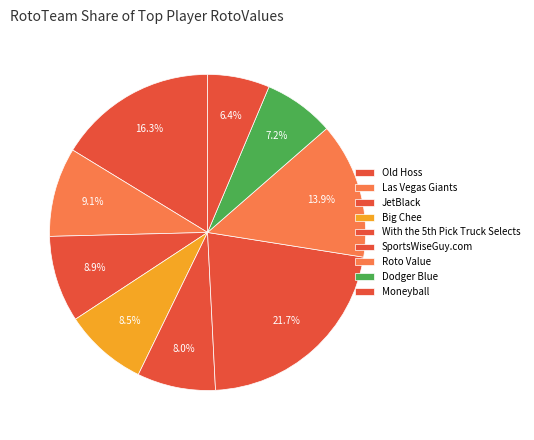

How many slices are in this pie chart?

9